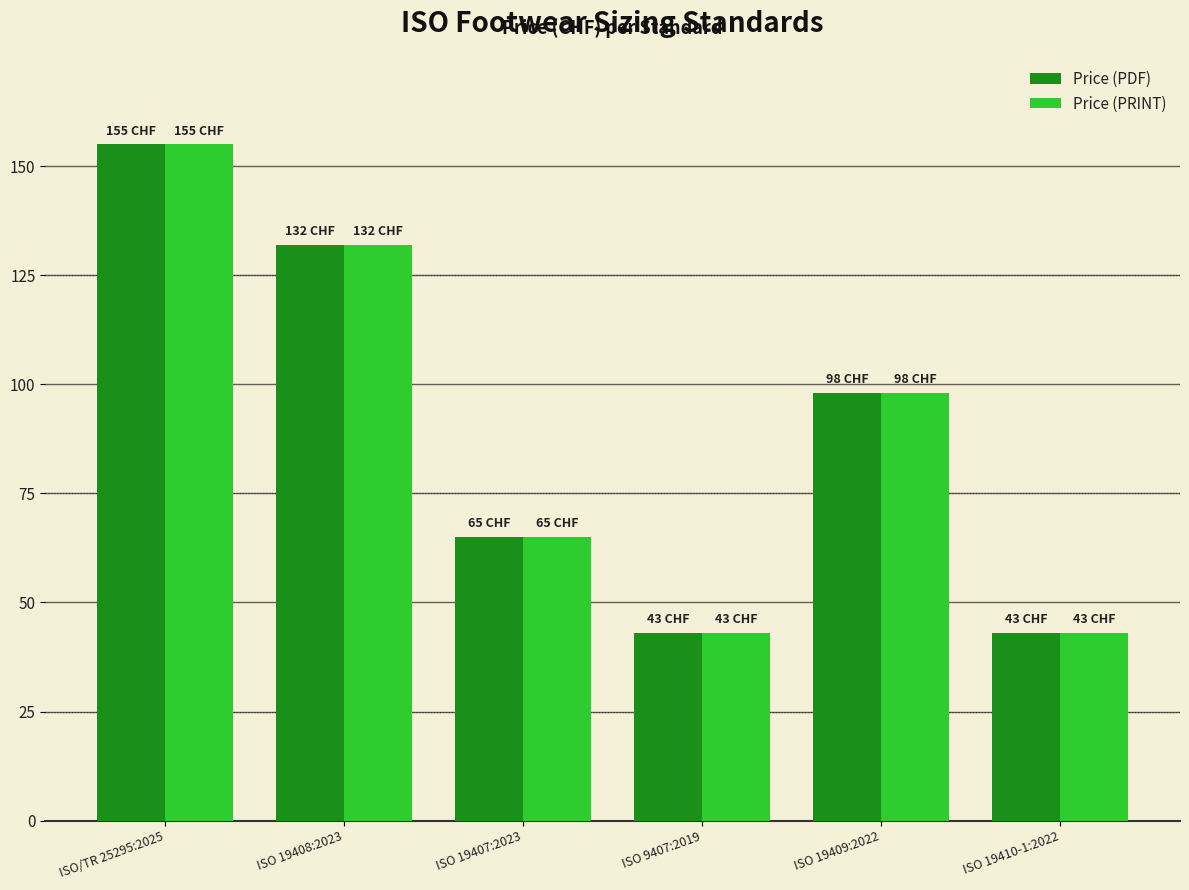

How many categories are shown in the chart?

6